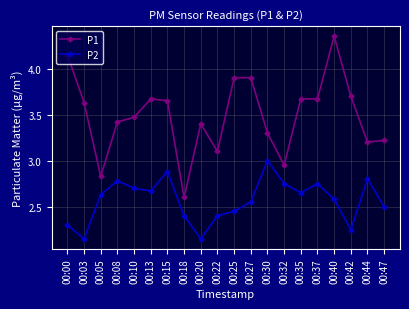

At 00:15, list the series in order from largest to smallest.

P1, P2